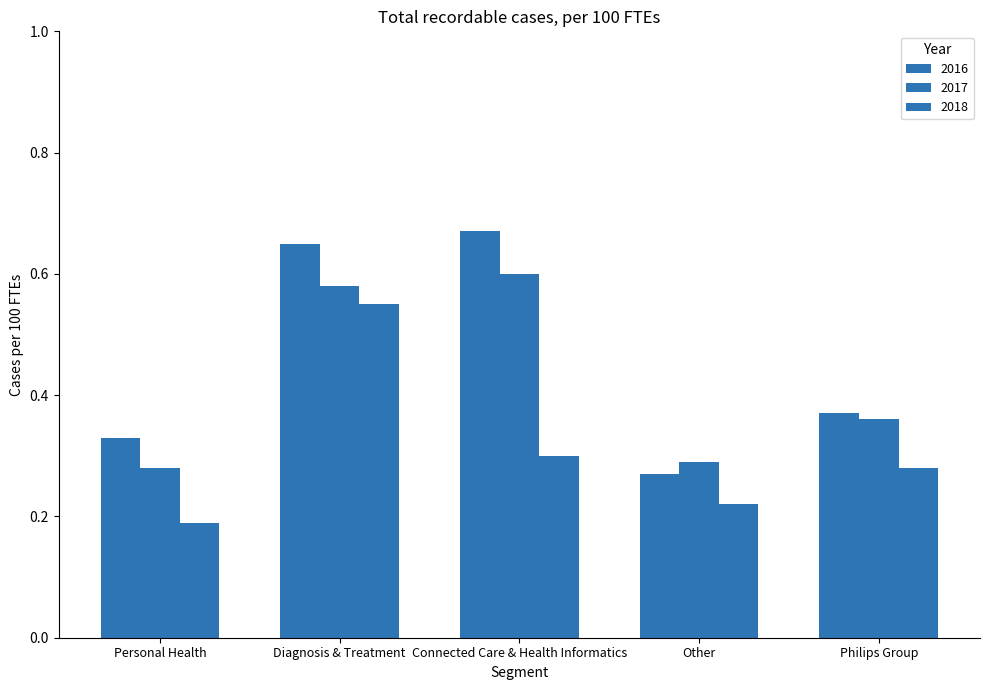

How many data points does each series have?

5